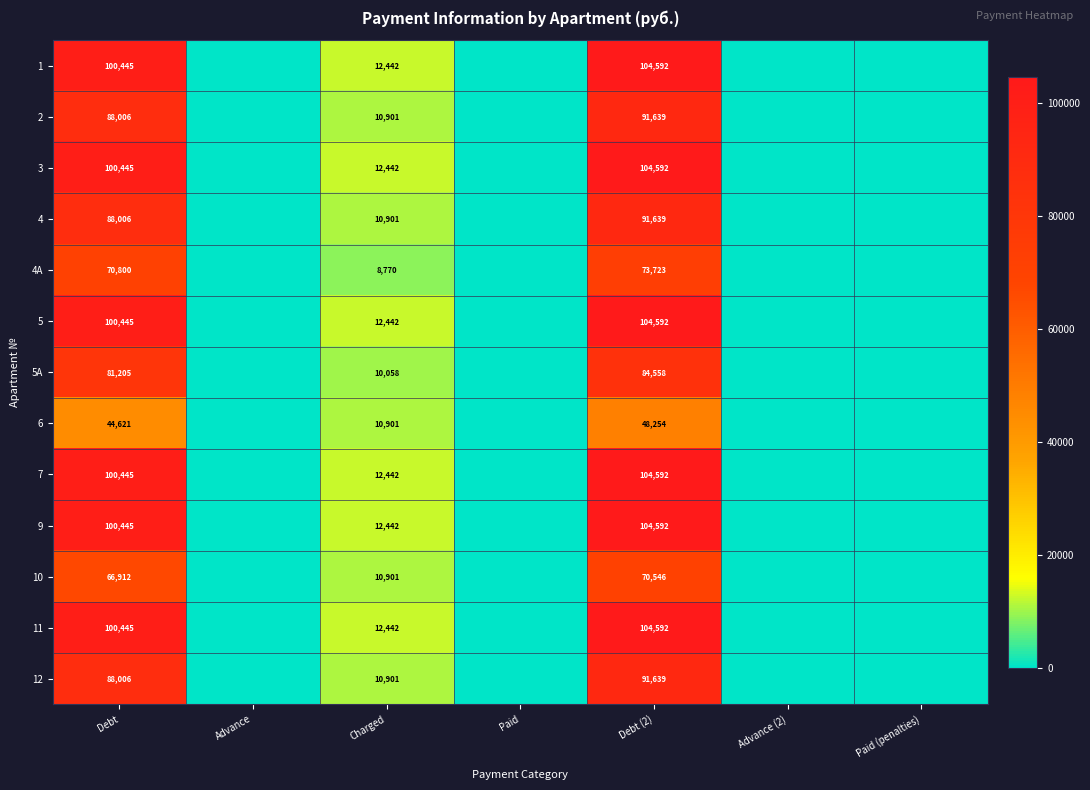

True or false: 2 has a value of 115030.2 at Debt.

False